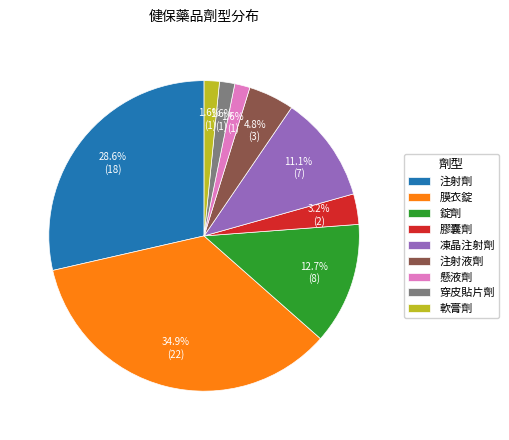

Does any single category account for the majority?

No